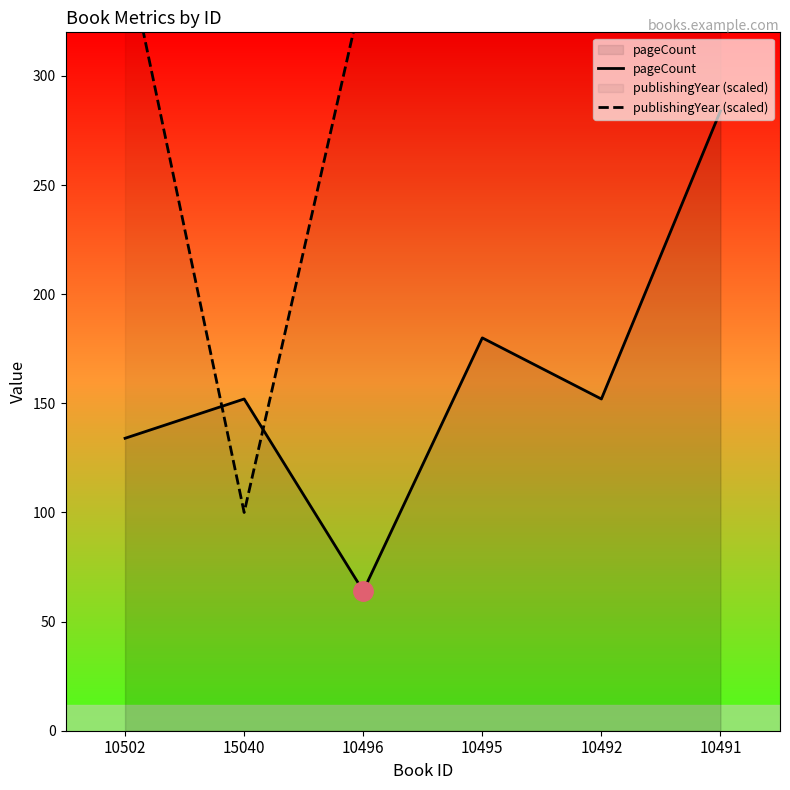

Rank the series by their maximum value, from lowest to highest.

pageCount, publishingYear (scaled)